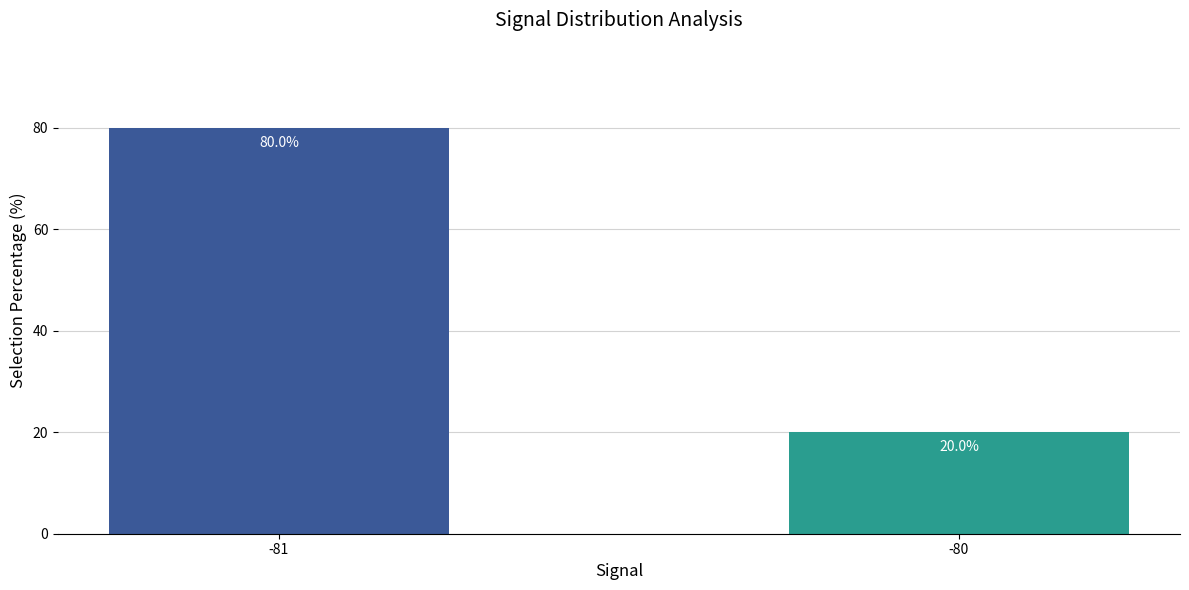

What is the sum of the values at -81 and -80?

100